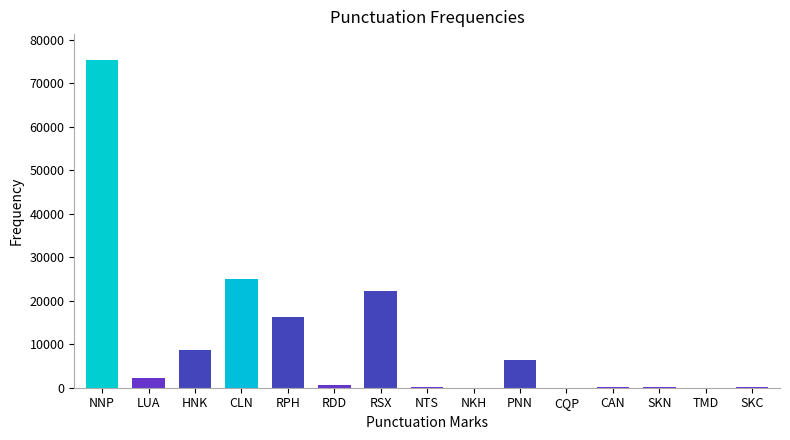

The value at NTS is 237.5. True or false?

True